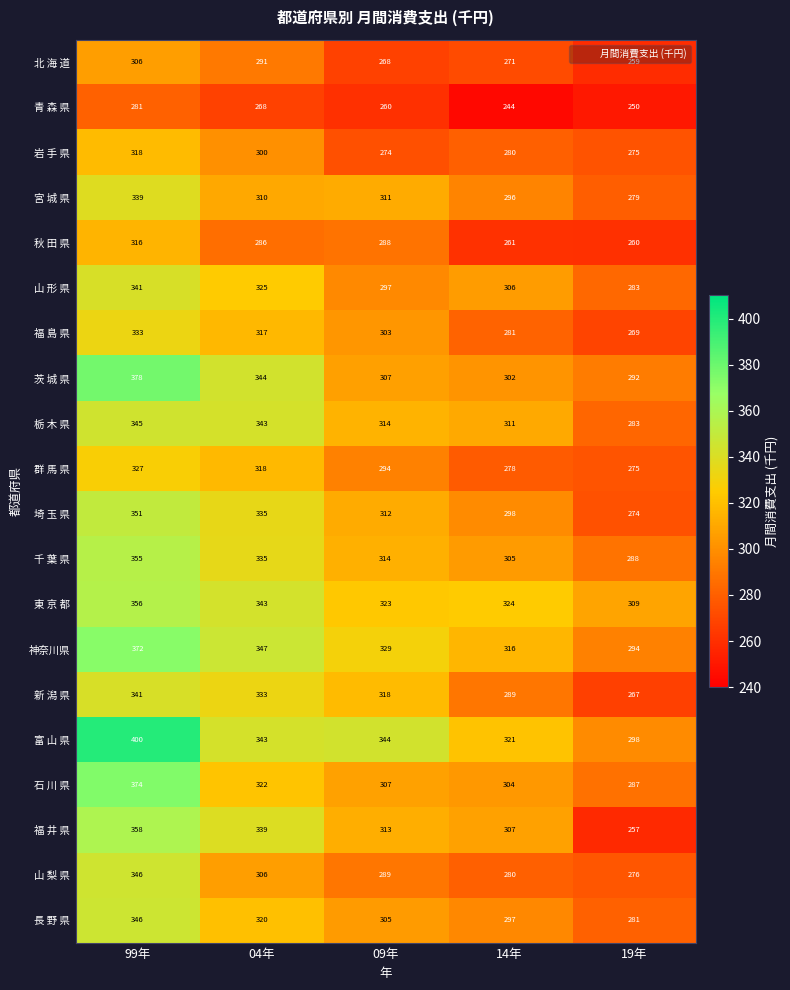

Which category has the highest value across all series?

99年